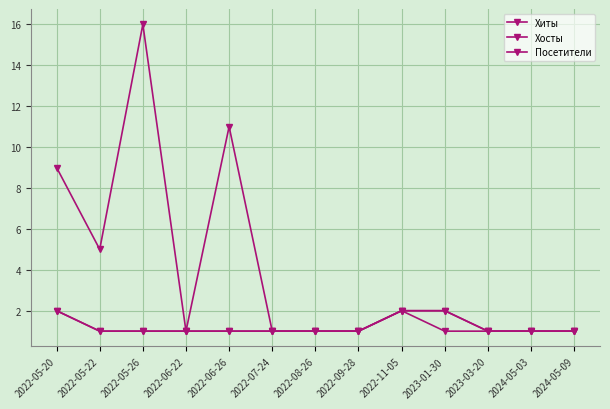

Is this an area chart (filled region under the line)?

No